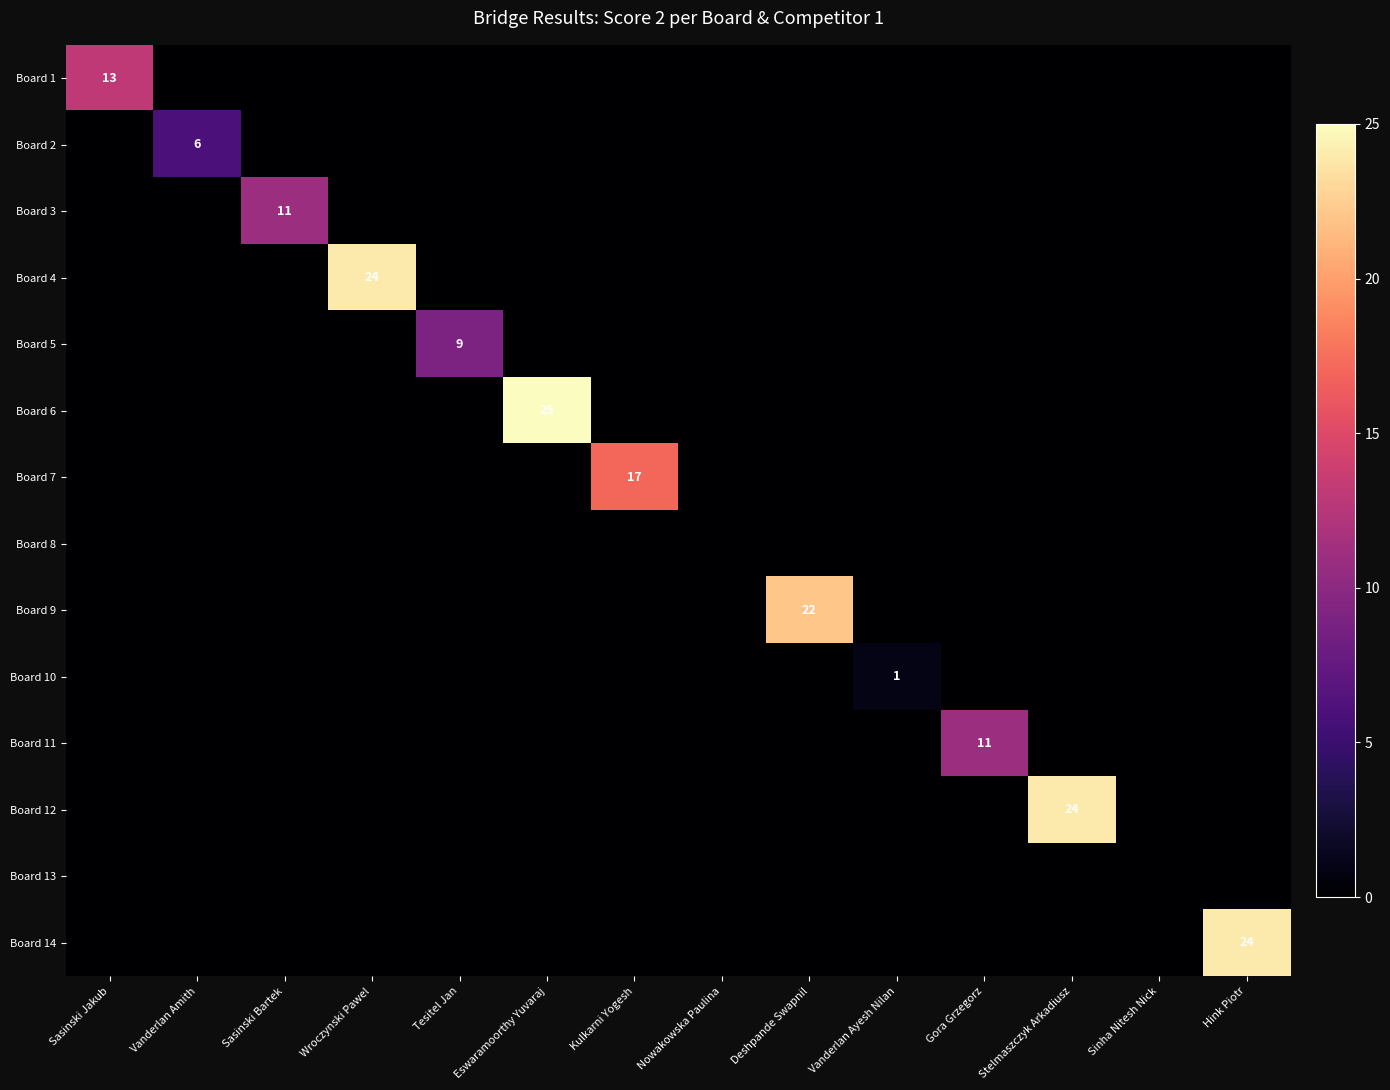

Is the value of Board 10 at Stelmaszczyk Arkadiusz greater than the value of Board 13 at Vanderlan Amith?

No